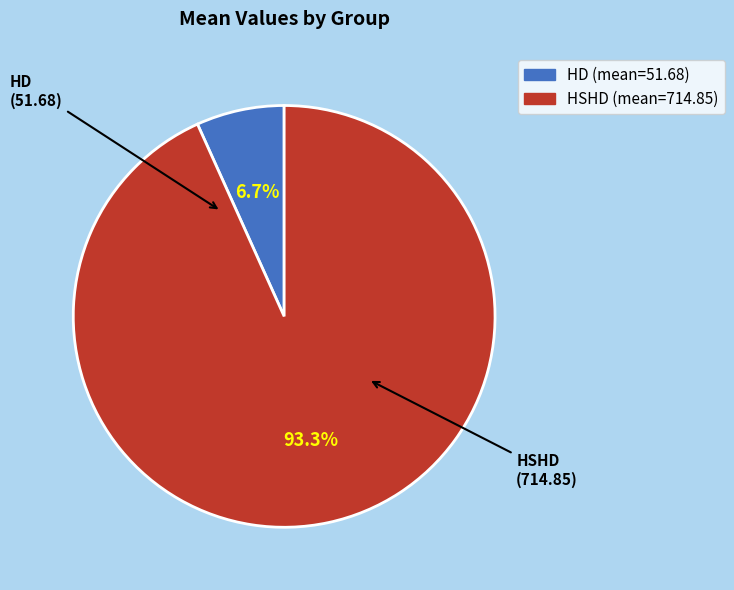

Combined, do HSHD and HD account for over 50%?

Yes